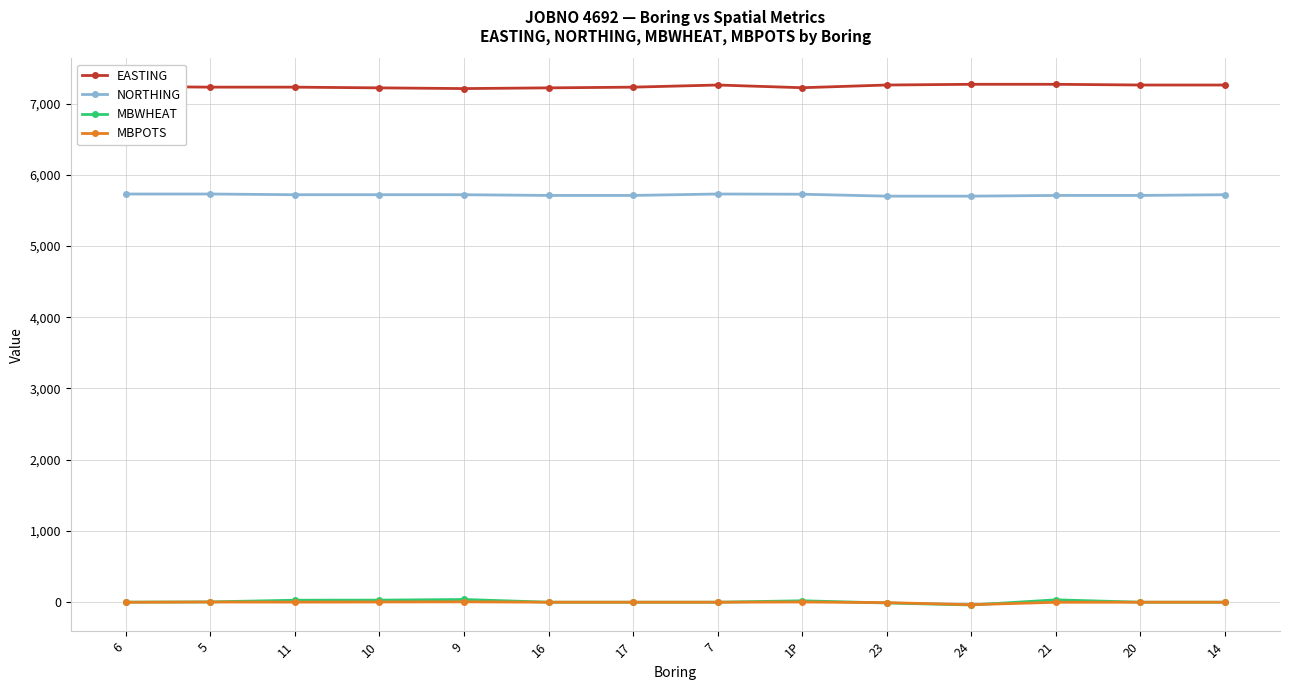

Is the value of MBWHEAT at 24 greater than the value of NORTHING at 24?

No